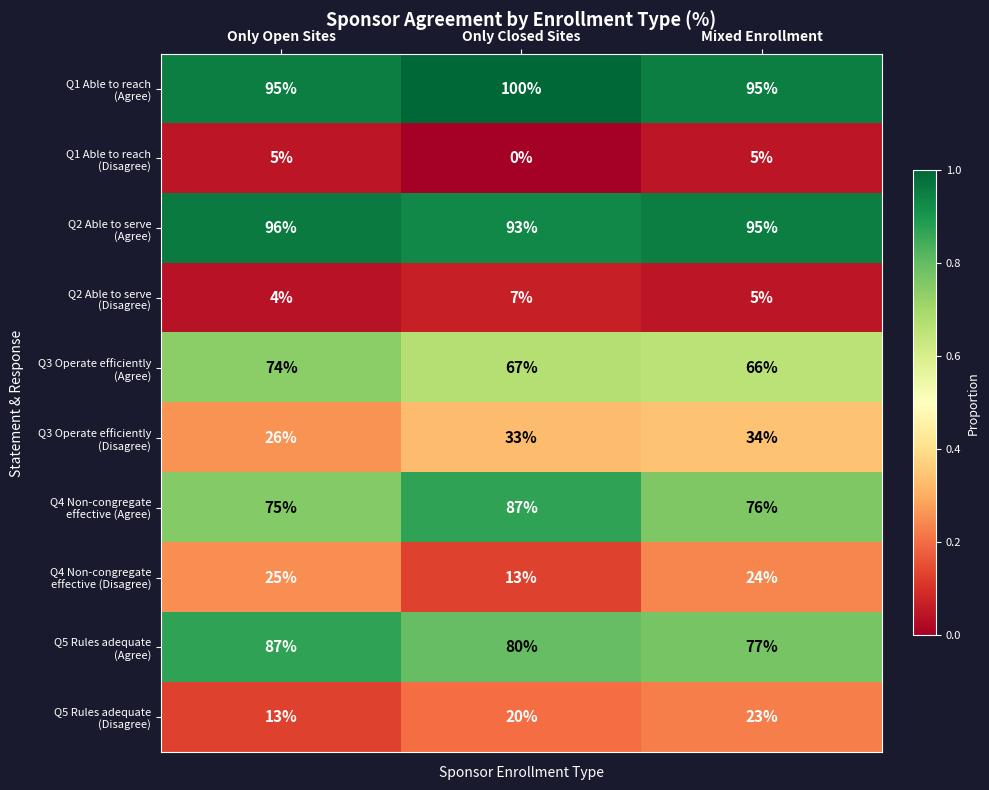

What is the spread (max minus min) of values at Only Open Sites?

92